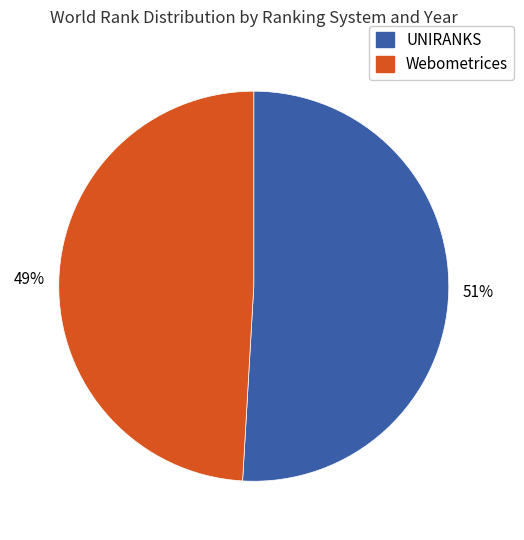

To the nearest percent, what is the average slice percentage?

50%